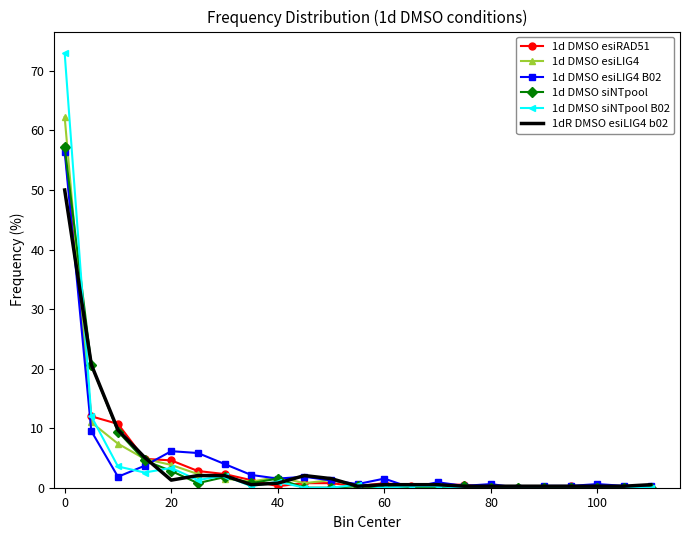

How many distinct data groups are displayed?

6